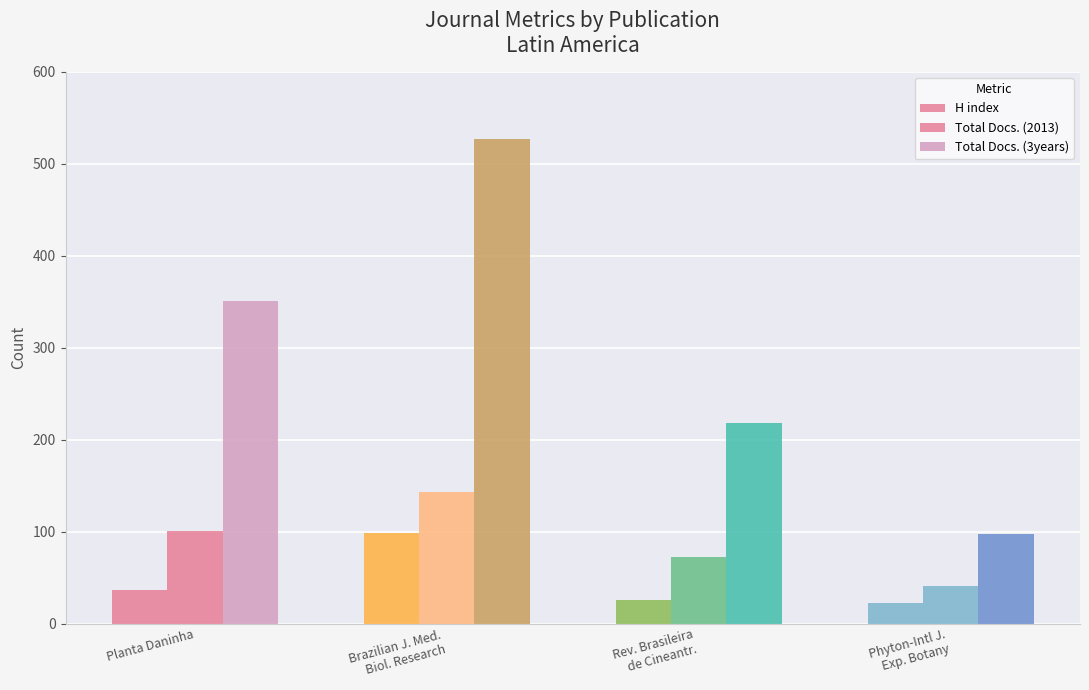

How many bars are there in each group?

3